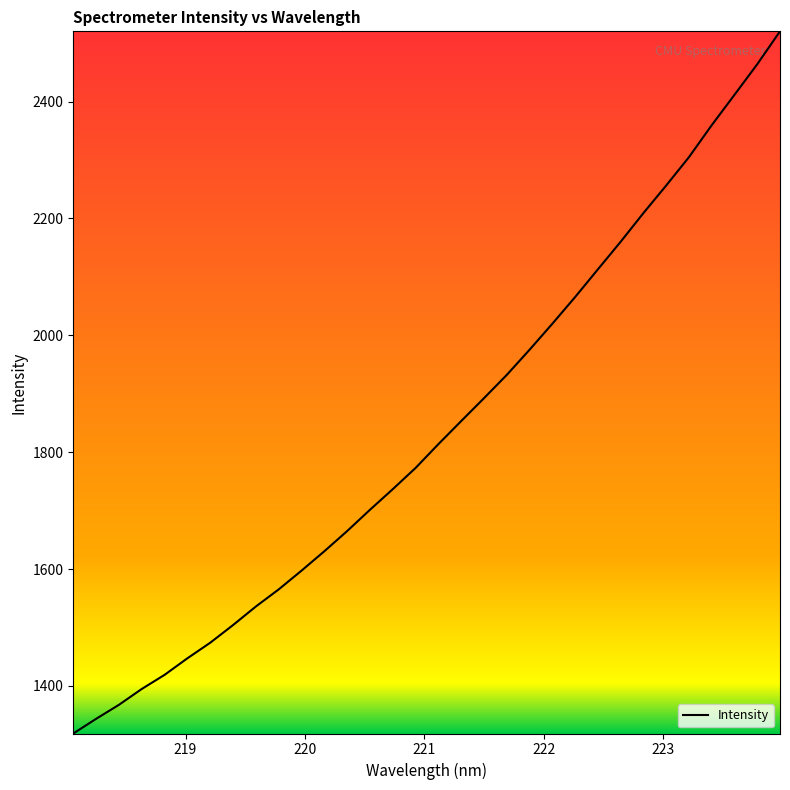

What is the minimum value shown in the chart?

1318.5